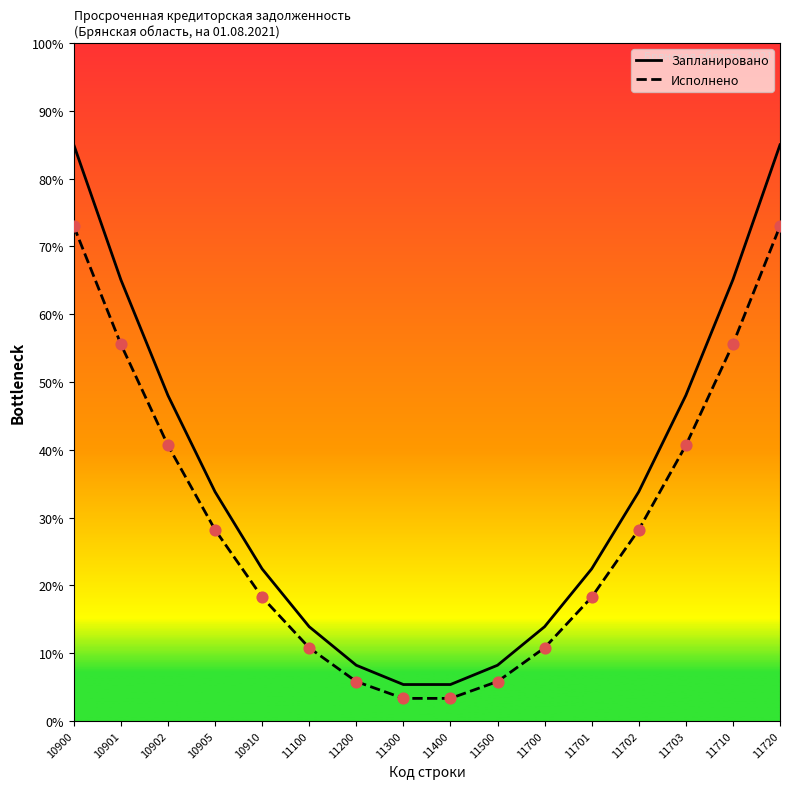

At how many categories does at least one series exceed 16?

10